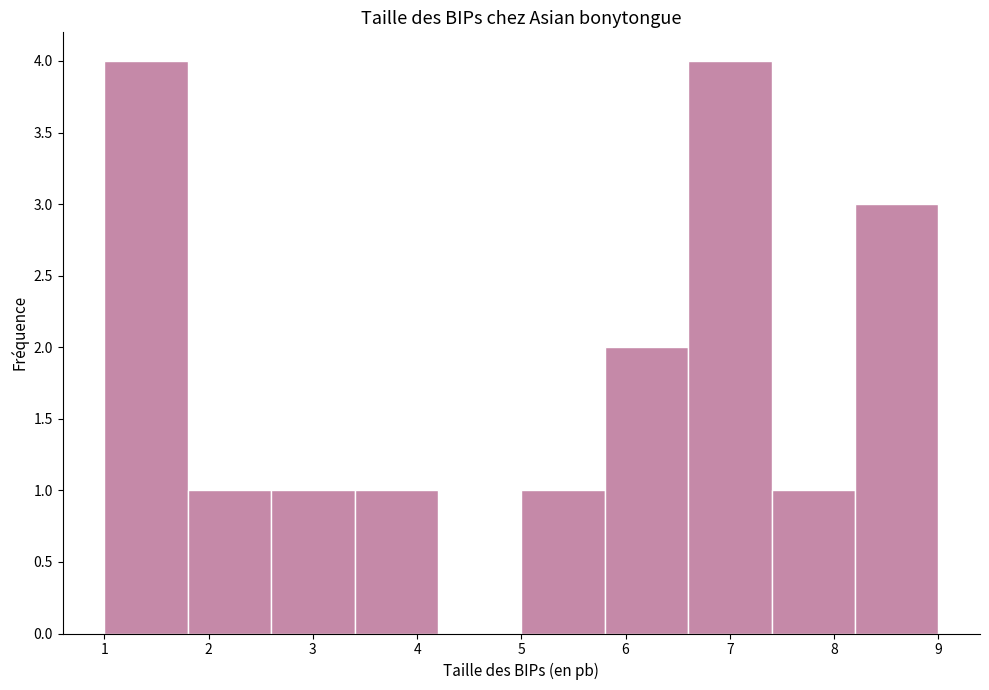

Reading left to right, list every bar in this chart as the range it spans on the x-axis followed by its height. The values are not printed on the chart, so give them approximately, as read against the axis.

1.0 to 1.8: 4
1.8 to 2.6: 1
2.6 to 3.4: 1
3.4 to 4.2: 1
4.2 to 5.0: 0
5.0 to 5.8: 1
5.8 to 6.6: 2
6.6 to 7.4: 4
7.4 to 8.2: 1
8.2 to 9.0: 3